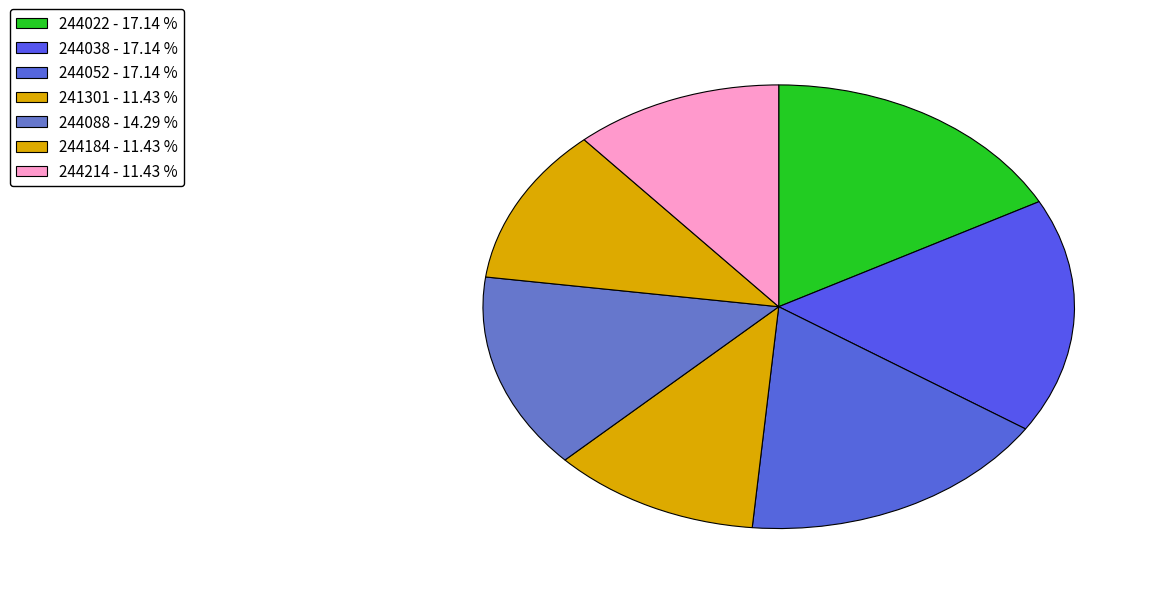

Which category has the smallest portion of the pie?

241301